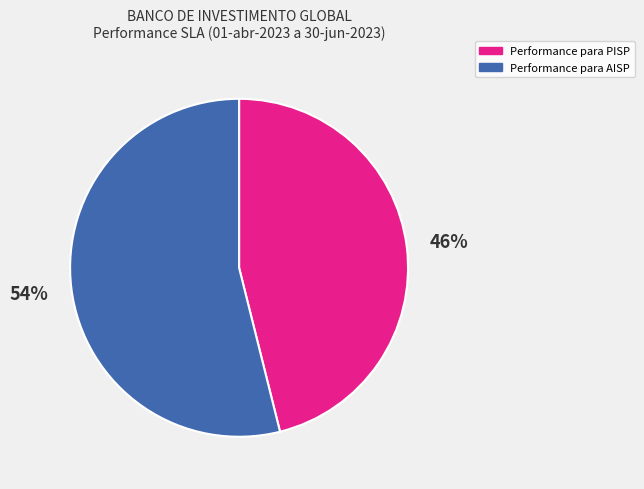

To the nearest percent, what is the difference between the largest and smallest slice percentages?

8%